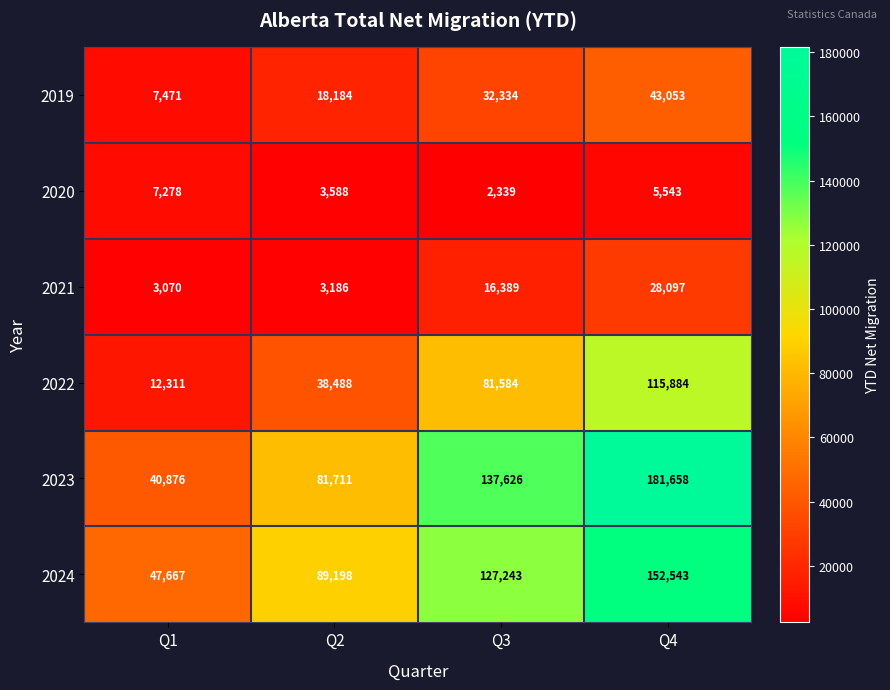

List the series in order of their peak value, highest first.

2023, 2024, 2022, 2019, 2021, 2020